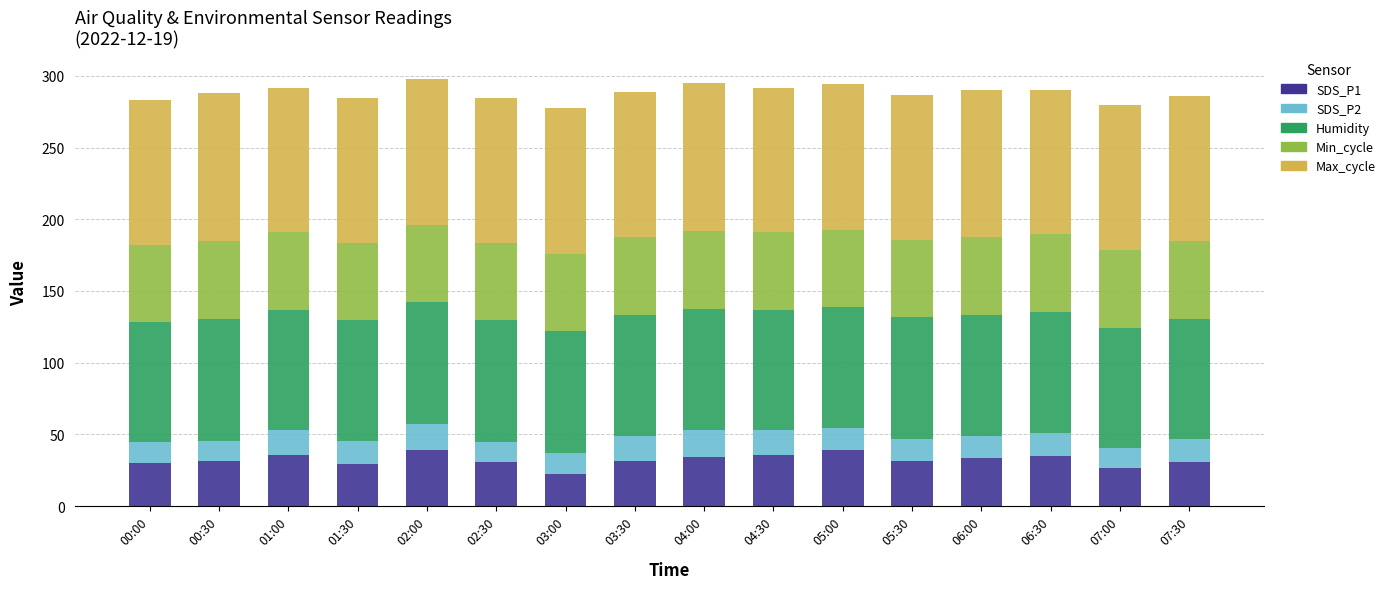

What is the total value across all series at 01:30?

284.6